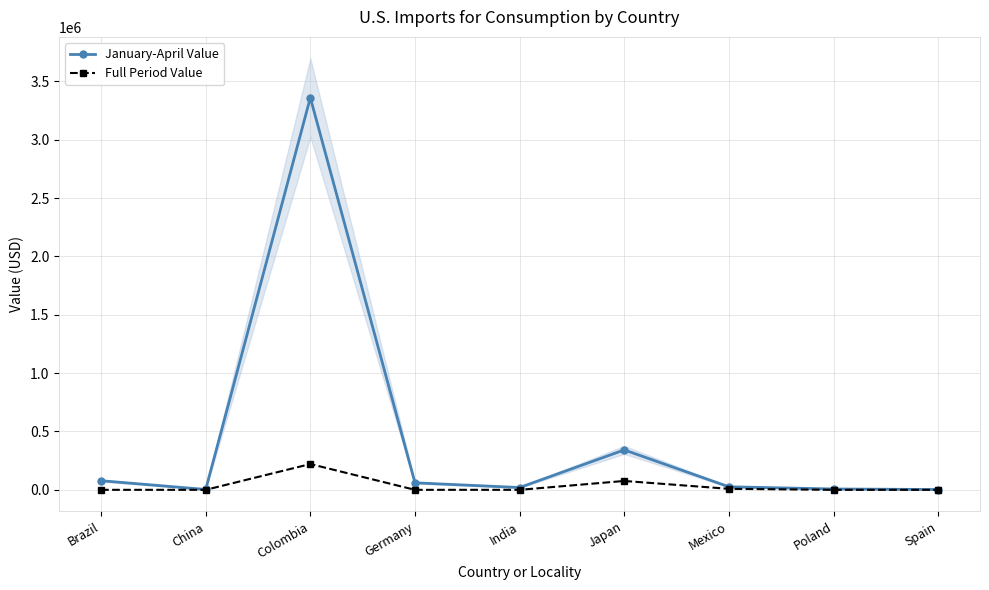

Reading right to left, what are all the values shown in this chart?

January-April Value: Spain=2630	Poland=7260	Mexico=26000	Japan=342000	India=19700	Germany=60100	Colombia=3360000	China=3100	Brazil=78000
Full Period Value: Spain=0	Poland=0	Mexico=8660	Japan=76000	India=0	Germany=0	Colombia=221000	China=0	Brazil=0